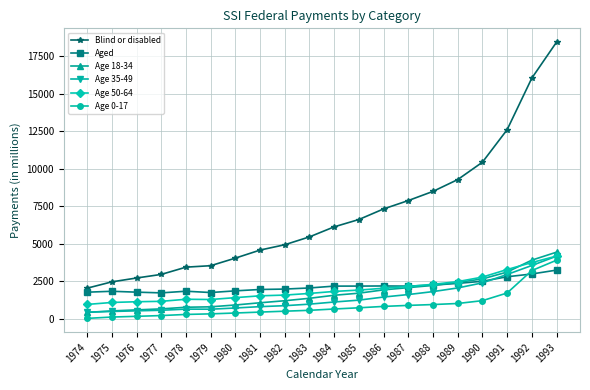

True or false: Blind or disabled has a value of 15226 at 1990.

False